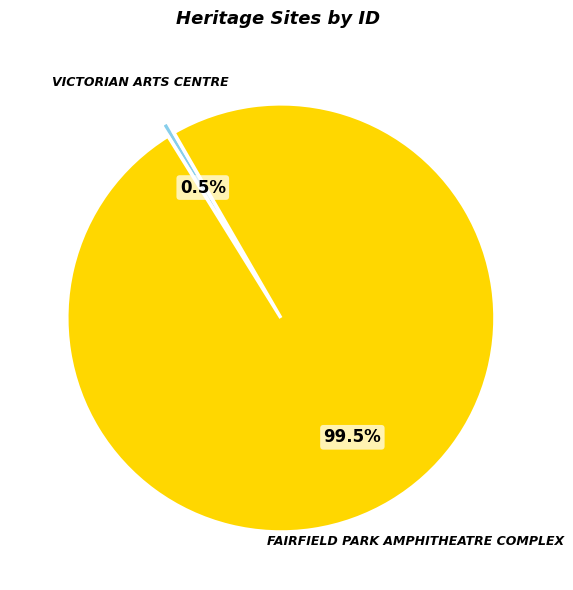

Rank the categories by value from highest to lowest.

FAIRFIELD PARK AMPHITHEATRE COMPLEX, VICTORIAN ARTS CENTRE